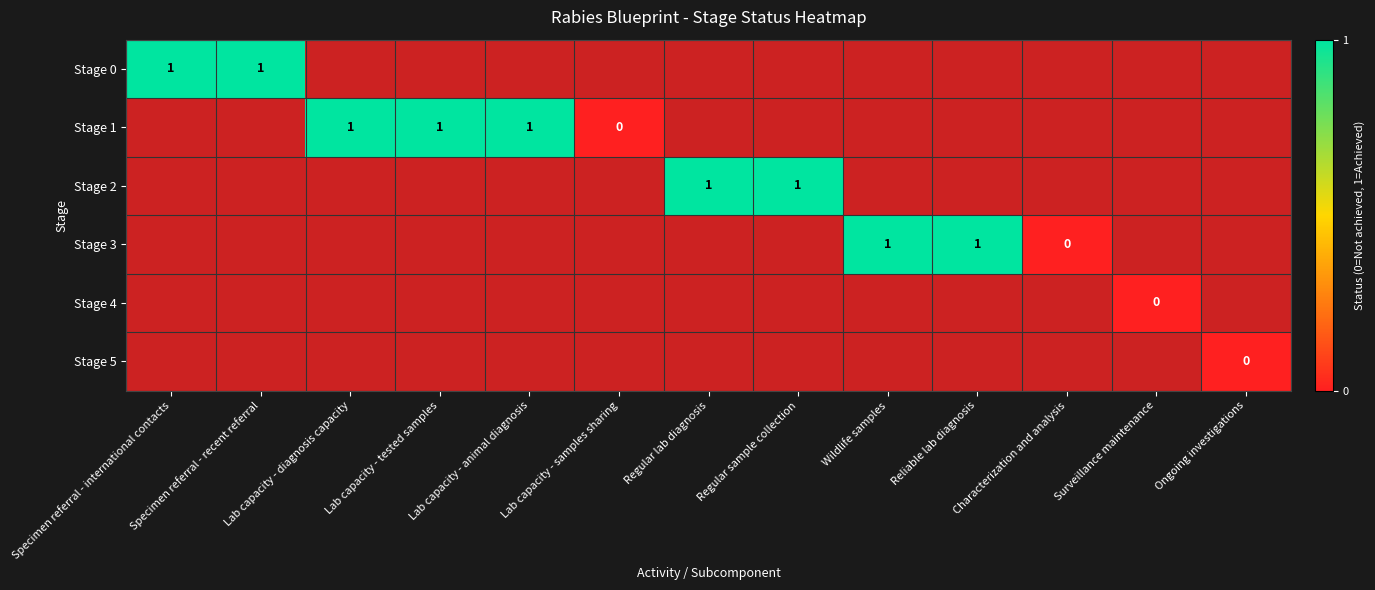

True or false: Stage 3 has a value of 1 at Reliable lab diagnosis.

True